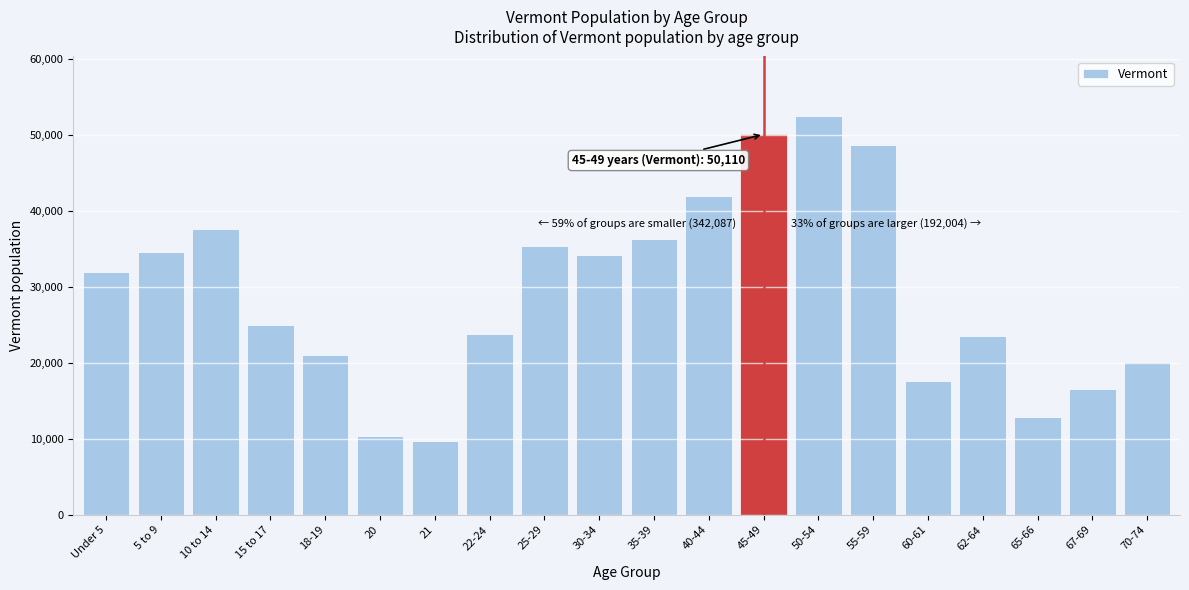

What is the minimum value shown in the chart?

9651